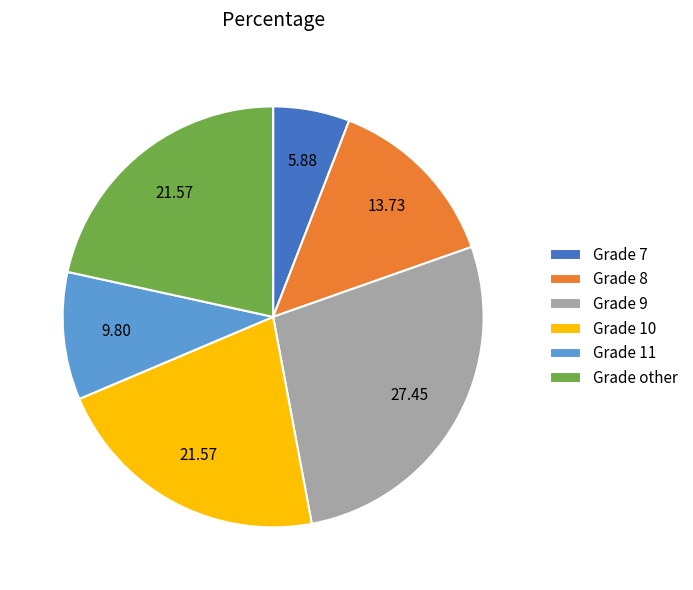

Which category has the biggest portion of the pie?

Grade 9